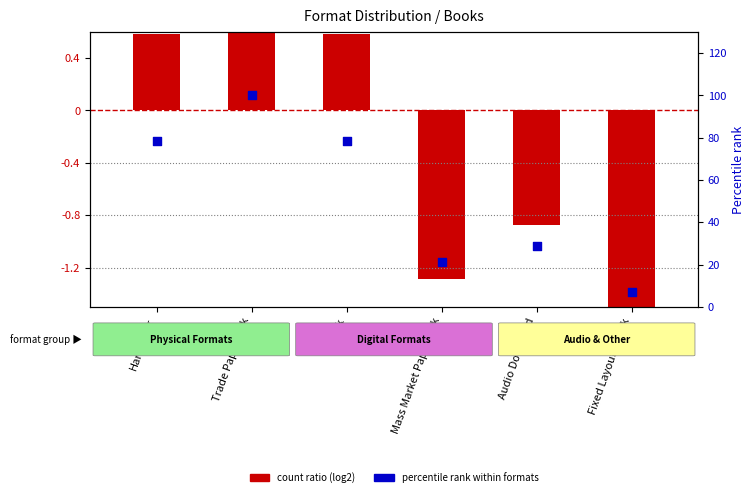

What is the total value across all series at Mass Market Paperback?

20.1